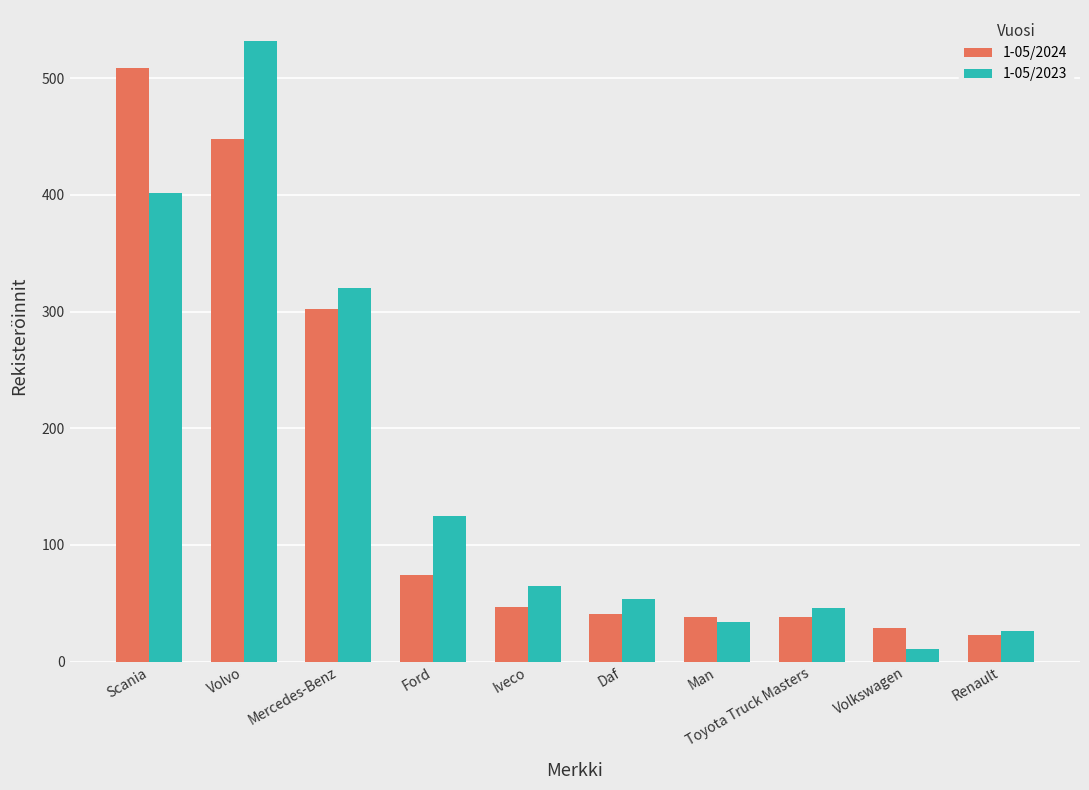

What is the average value of the 1-05/2023 series?

162